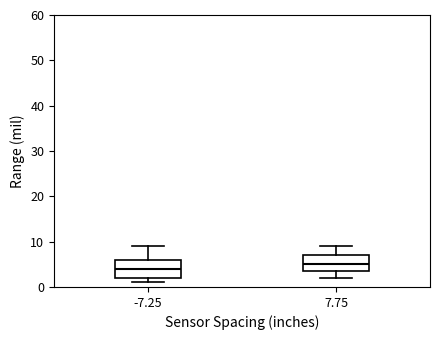

Where does the upper whisker of the box at x = 7.75 end on the y-axis? The values are not printed on the chart, so give them approximately, as read against the axis.

9